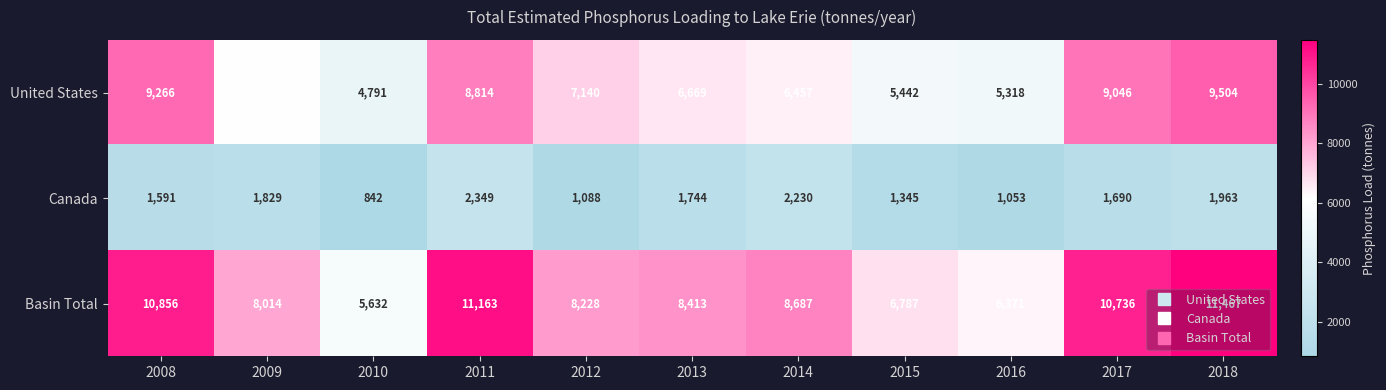

At which category is the sum across all series the highest?

2018